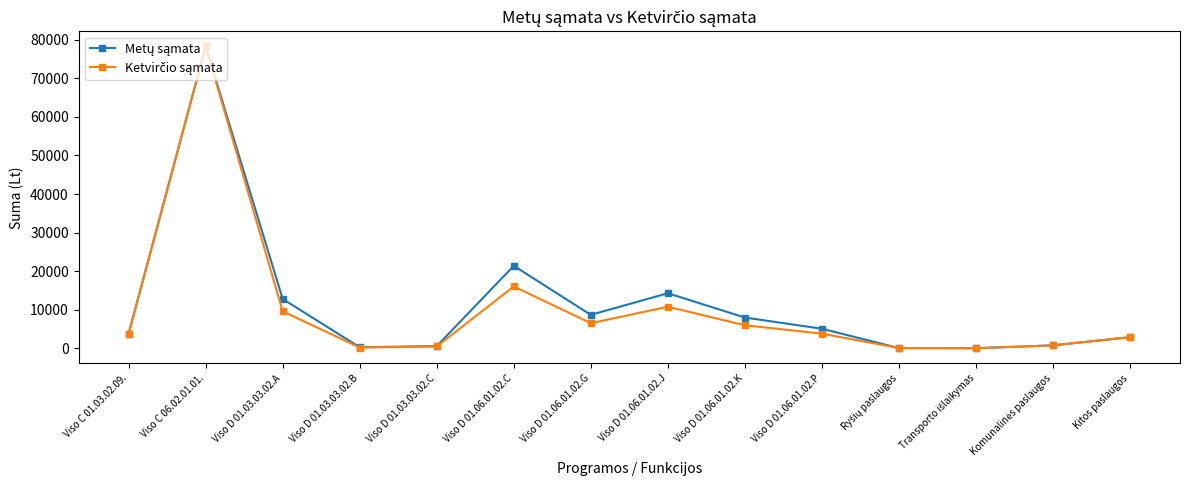

What is the label of the 7th point from the left?

Viso D 01.06.01.02.G